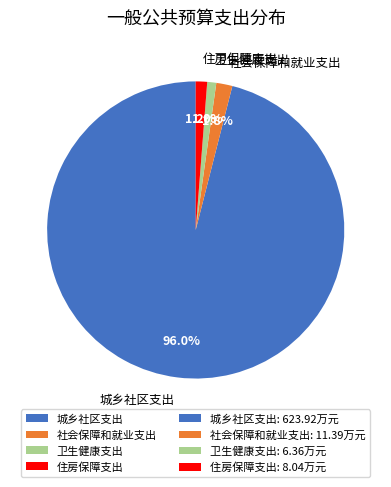

Which slice represents more than half of the pie?

城乡社区支出